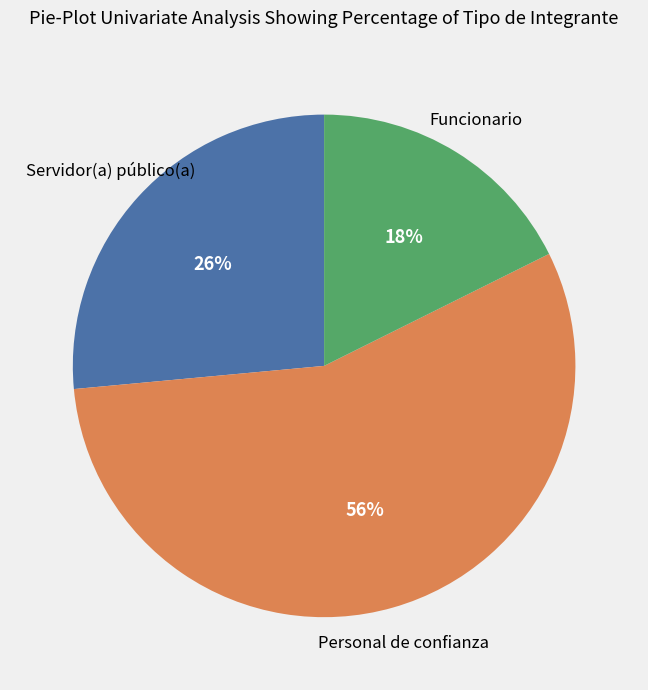

To the nearest percent, what is the average slice percentage?

33%